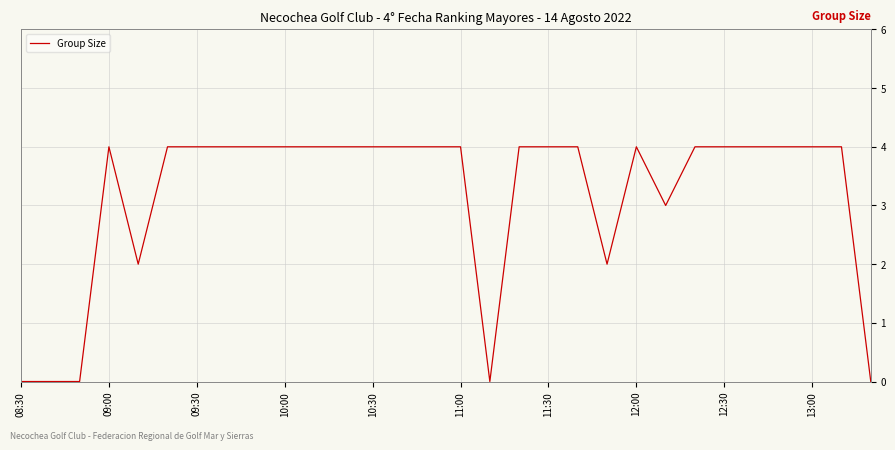

What is the difference between the maximum and minimum values?

4